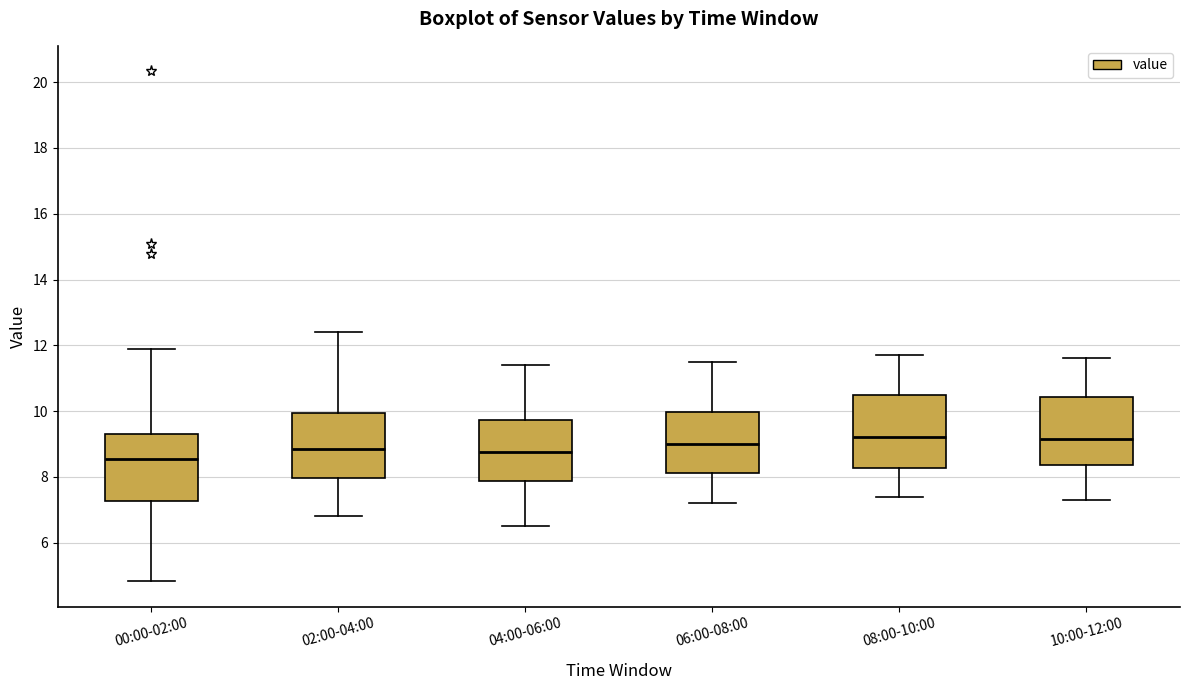

Reading left to right, transcribe this box plot: for each box, give where its median line is, the range the box spans, and where its two whiskers end, as read against the y-axis. The values are not printed on the chart, so give them approximately, as read against the axis.

00:00-02:00: median 8.6, box 7.2 to 9.4, whiskers 4.8 to 12.0
02:00-04:00: median 8.8, box 8.0 to 10.0, whiskers 6.8 to 12.4
04:00-06:00: median 8.8, box 7.8 to 9.8, whiskers 6.6 to 11.4
06:00-08:00: median 9.0, box 8.2 to 10.0, whiskers 7.2 to 11.6
08:00-10:00: median 9.2, box 8.2 to 10.6, whiskers 7.4 to 11.8
10:00-12:00: median 9.2, box 8.4 to 10.4, whiskers 7.4 to 11.6